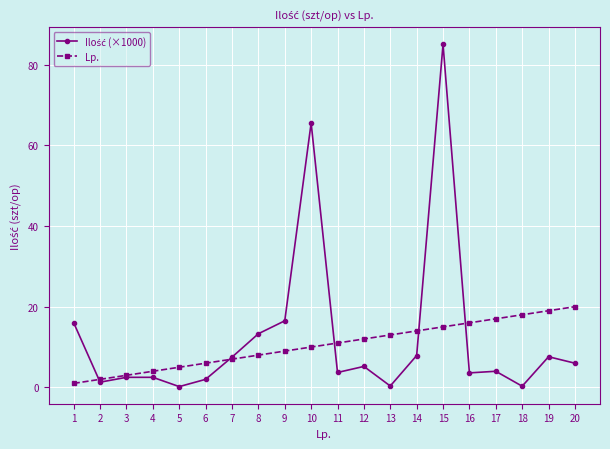

The Lp. series shows 27.8 at 19. True or false?

False